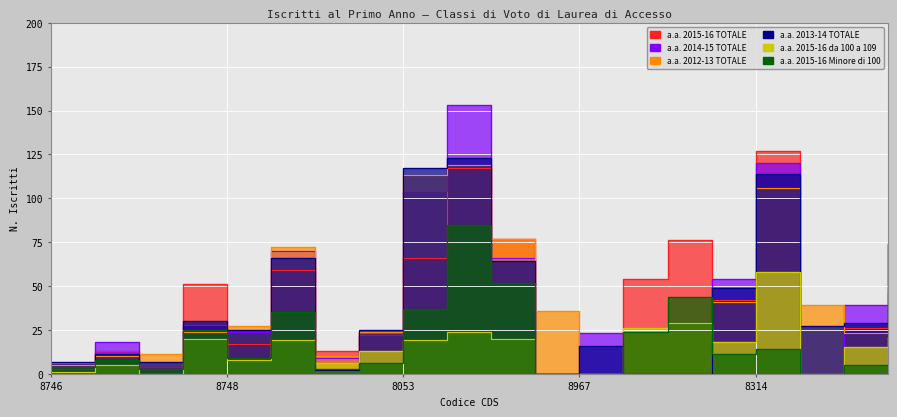

What is the average value of the a.a. 2015-16 da 100 a 109 series?

15